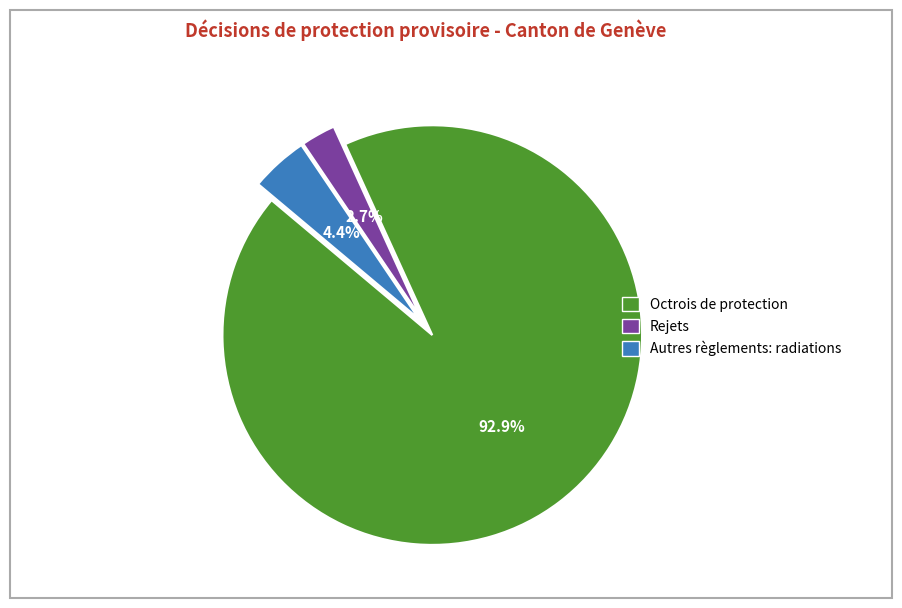

How many segments does this pie chart have?

3